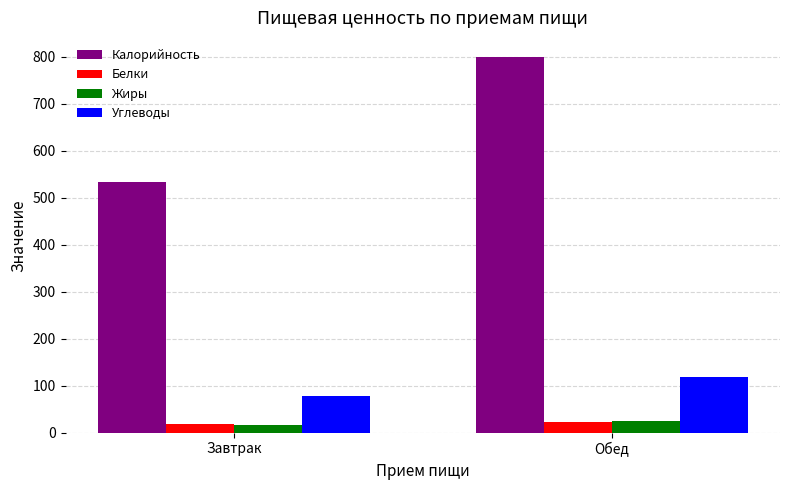

At how many categories does at least one series exceed 285?

2